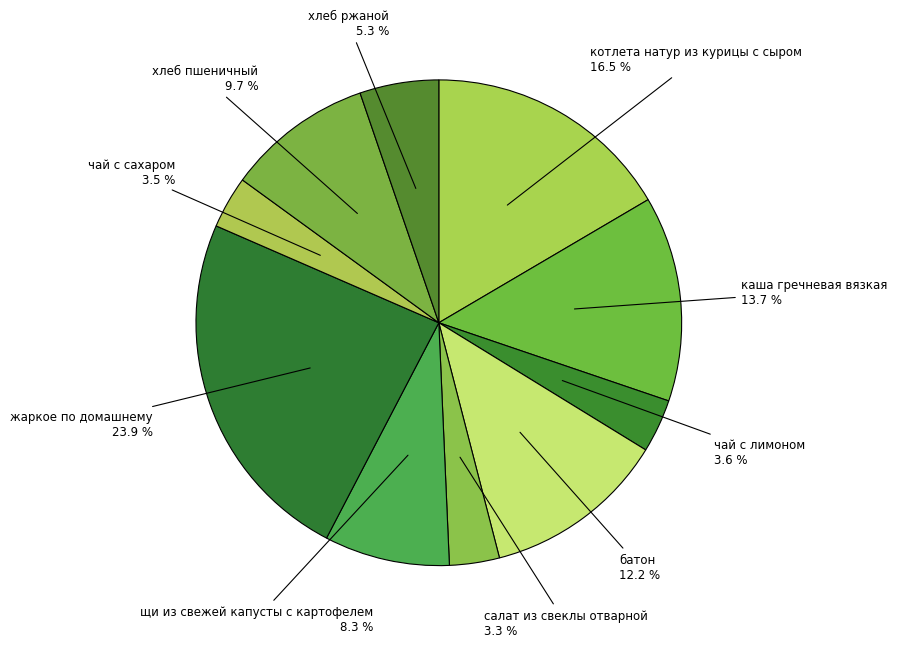

Does хлеб ржаной represent more than half of the total?

No